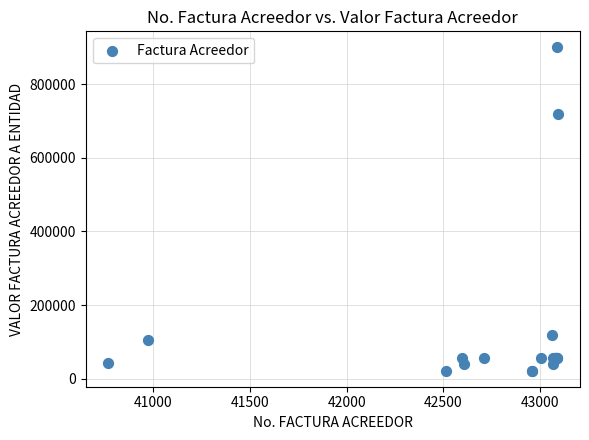

What Y value in the scatter plot is closest to 461000?

720000